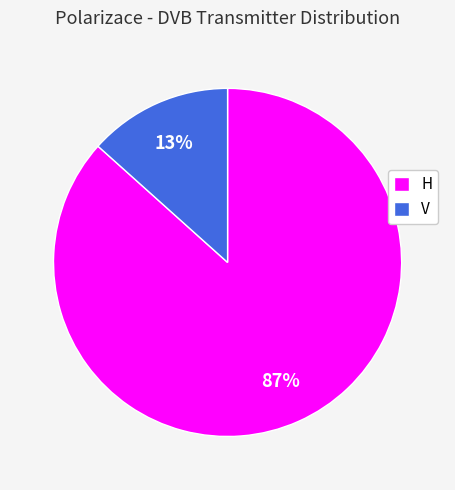

How many slices are in this pie chart?

2